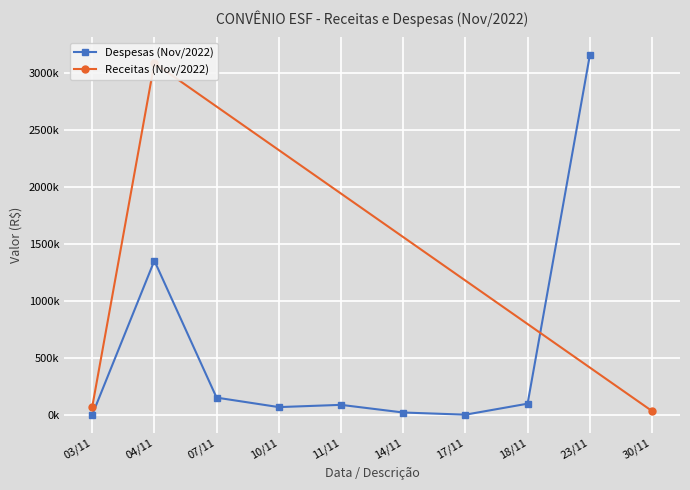

Where is the data nearest to the value 1560689?

03/11